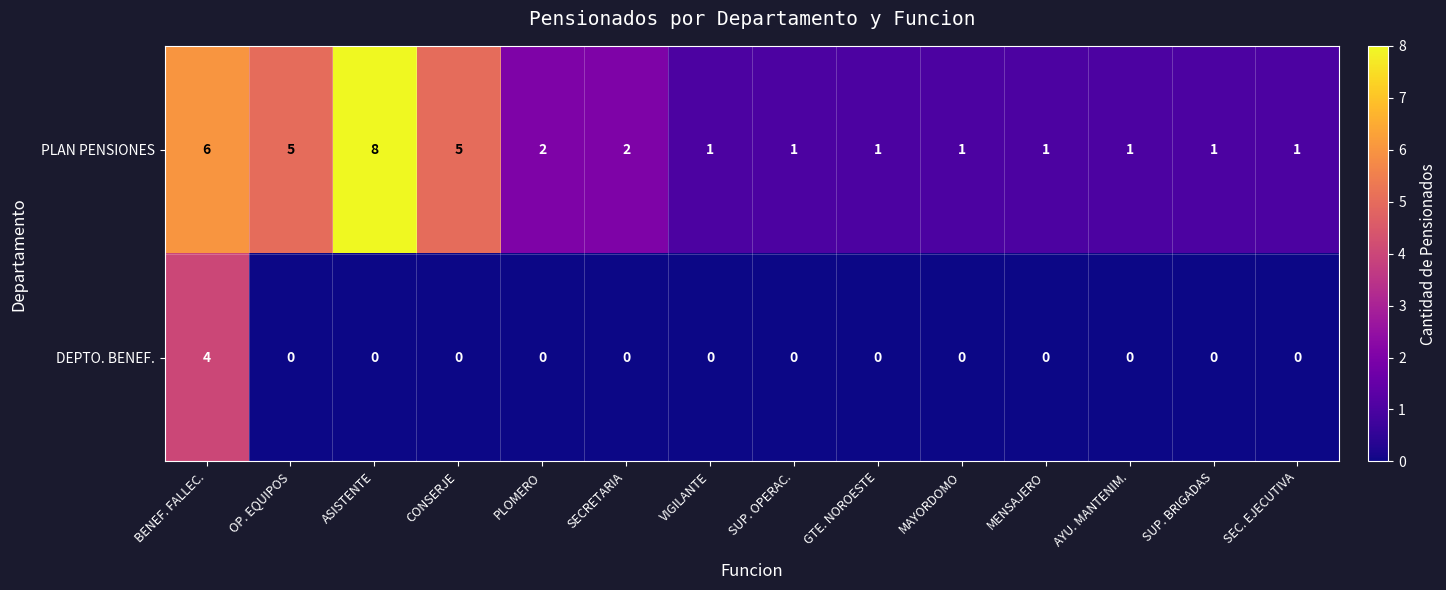

How many values in DEPTO. BENEF. are above zero?

1